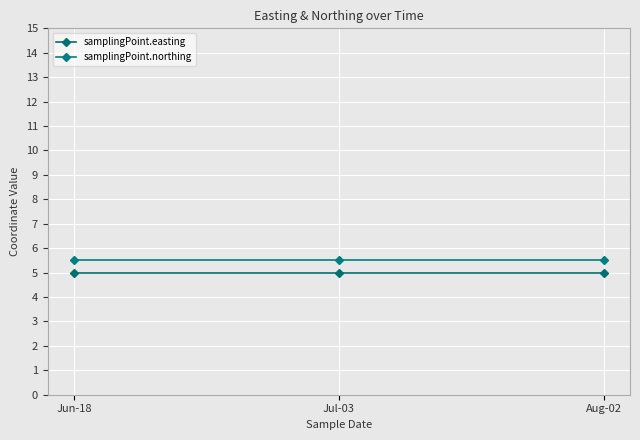

Which series has the largest total across all categories?

samplingPoint.northing